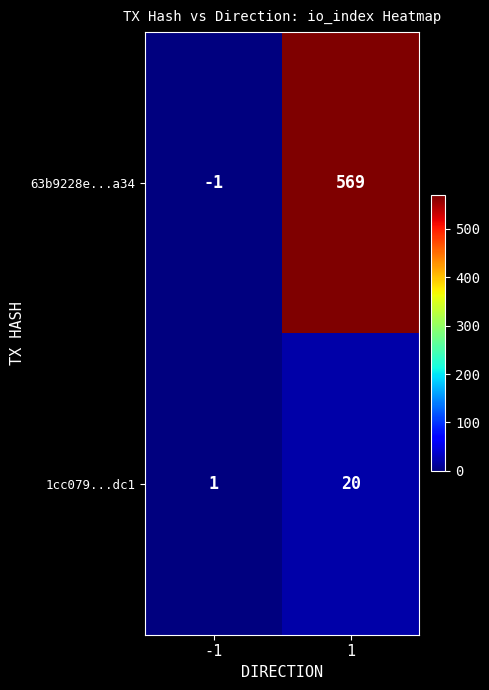

How many values in 63b9228e...a34 are above zero?

1